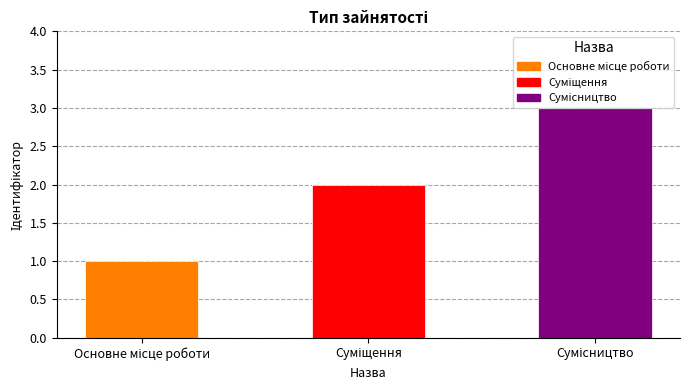

Reading right to left, extract all data points from this chart.

3	2	1